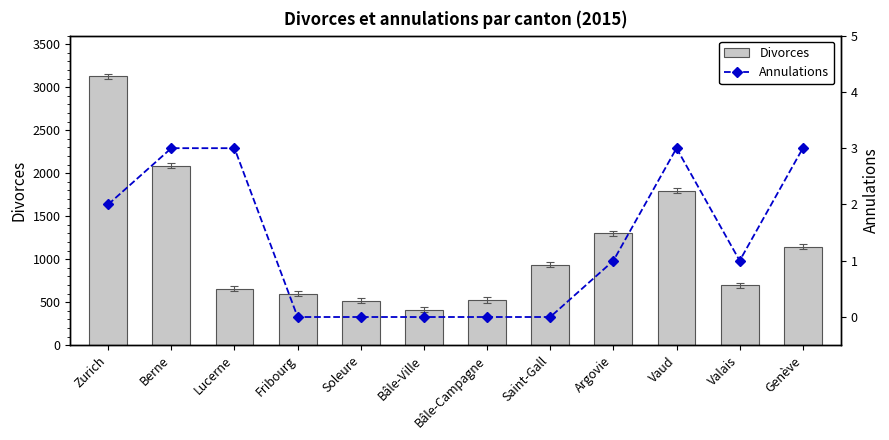

At which label does Annulations first exceed 1?

Zurich